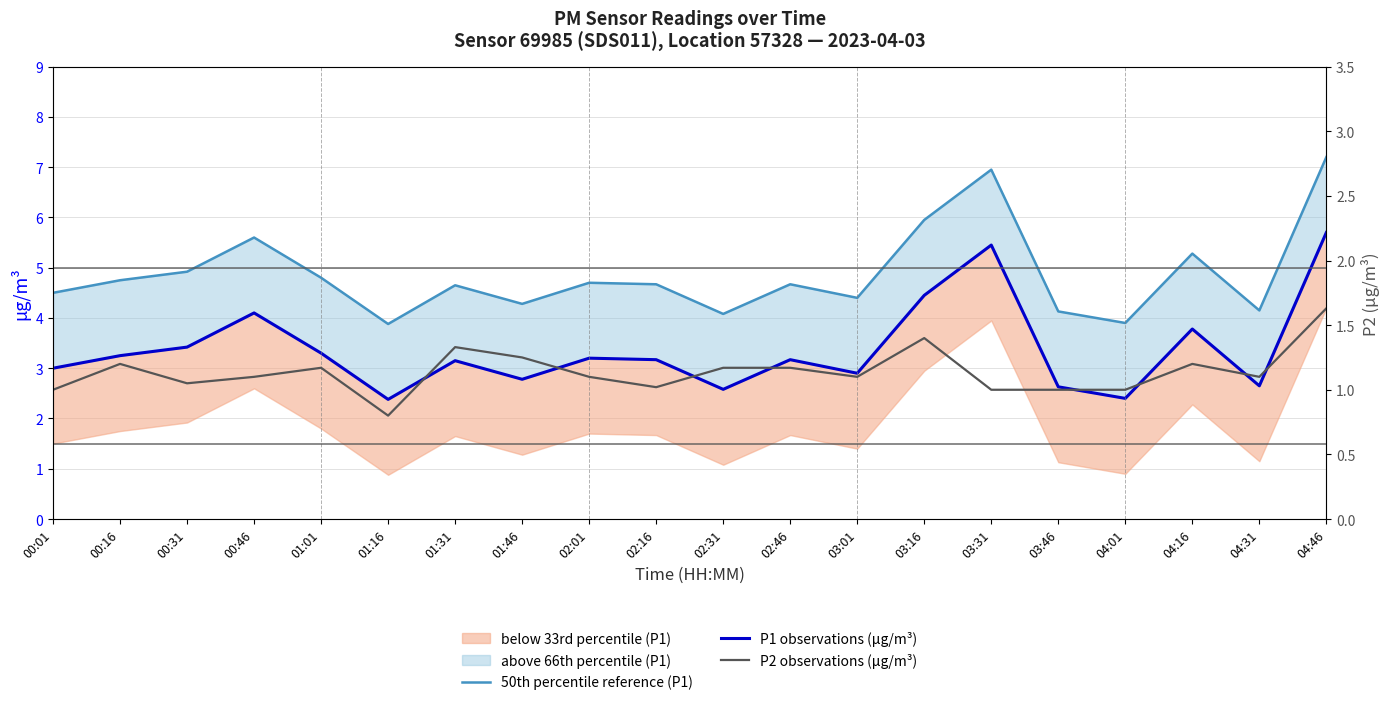

Rank the series by their maximum value, from highest to lowest.

50th percentile reference (P1), P1 observations (µg/m³), P2 observations (µg/m³)